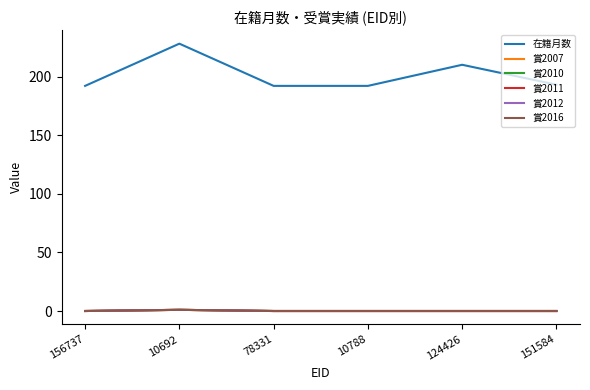

The value of 賞2007 at 10692 is 1. True or false?

False